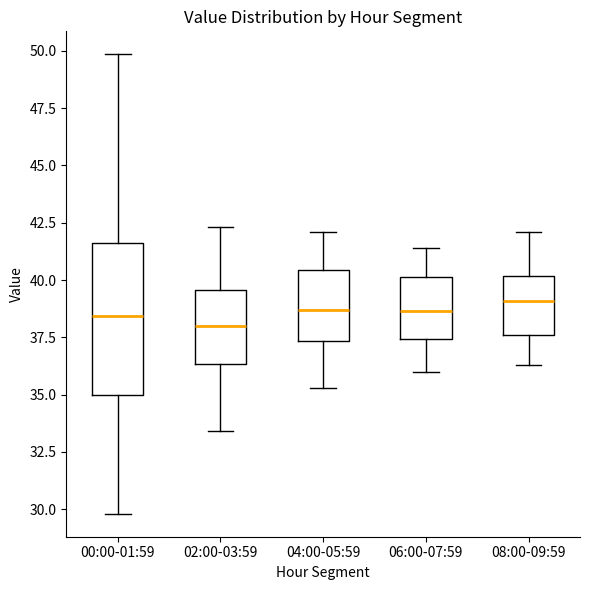

Reading left to right, transcribe this box plot: for each box, give where its median line is, the range the box spans, and where its two whiskers end, as read against the y-axis. The values are not printed on the chart, so give them approximately, as read against the axis.

00:00-01:59: median 38.5, box 35.0 to 41.5, whiskers 30.0 to 50.0
02:00-03:59: median 38.0, box 36.5 to 39.5, whiskers 33.5 to 42.5
04:00-05:59: median 38.5, box 37.5 to 40.5, whiskers 35.5 to 42.0
06:00-07:59: median 38.5, box 37.5 to 40.0, whiskers 36.0 to 41.5
08:00-09:59: median 39.0, box 37.5 to 40.0, whiskers 36.5 to 42.0